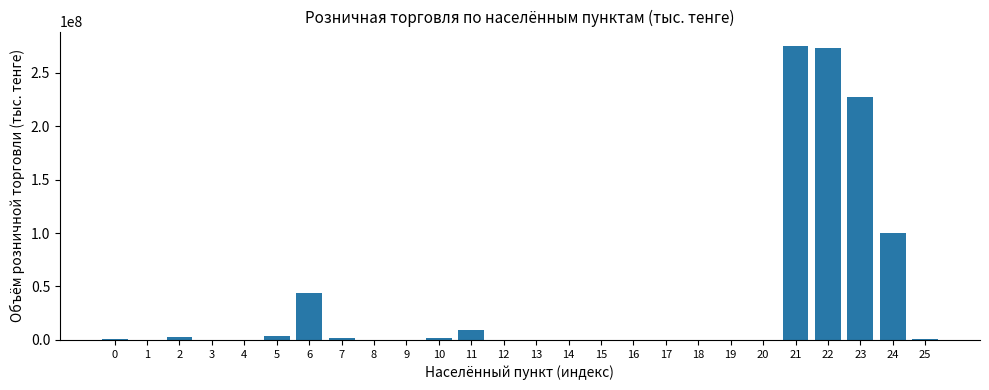

Is it true that the value at 22 is 273263665?

True